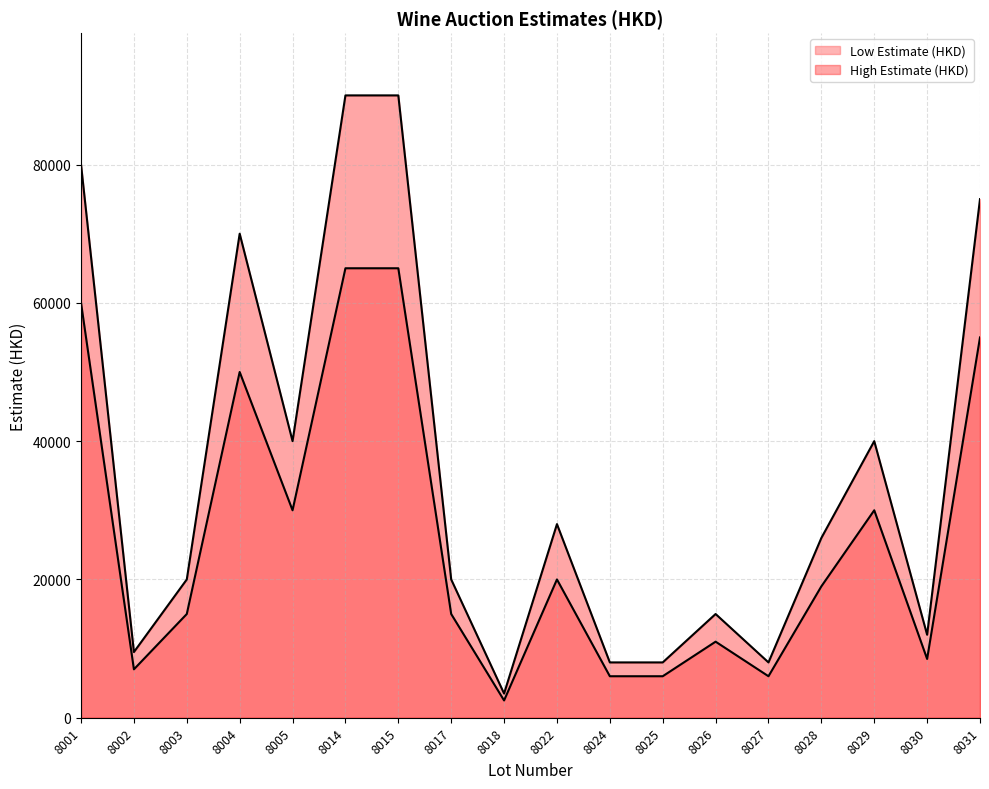

What is the smallest value displayed?

2500